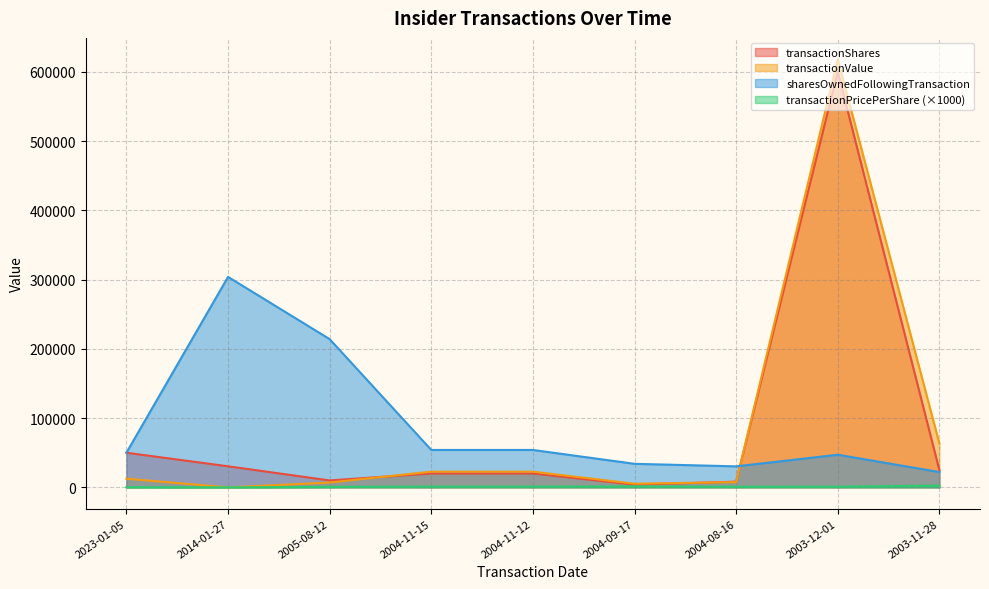

What is the value of the transactionPricePerShare point at the 5th from the left?

1132.3